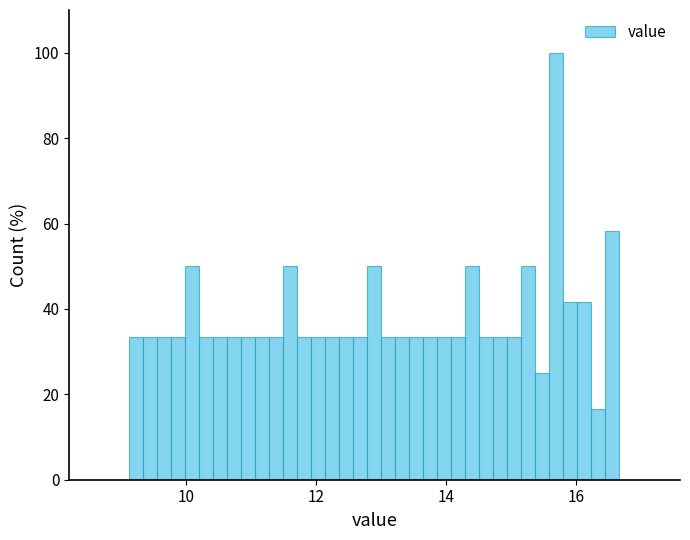

Read against the x-axis, roughly where is the centre of the tallest bar?

15.8